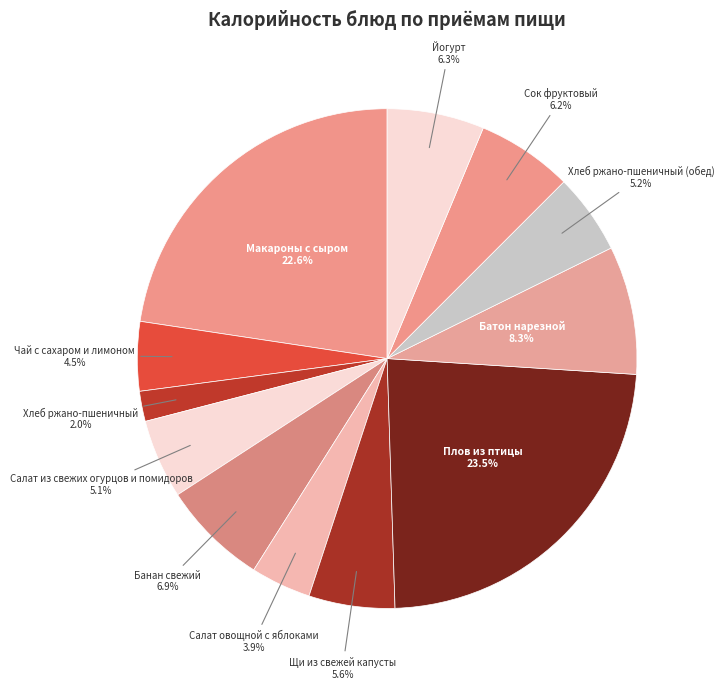

What is the total percentage of Батон нарезной and Салат овощной с яблоками?

12.2%